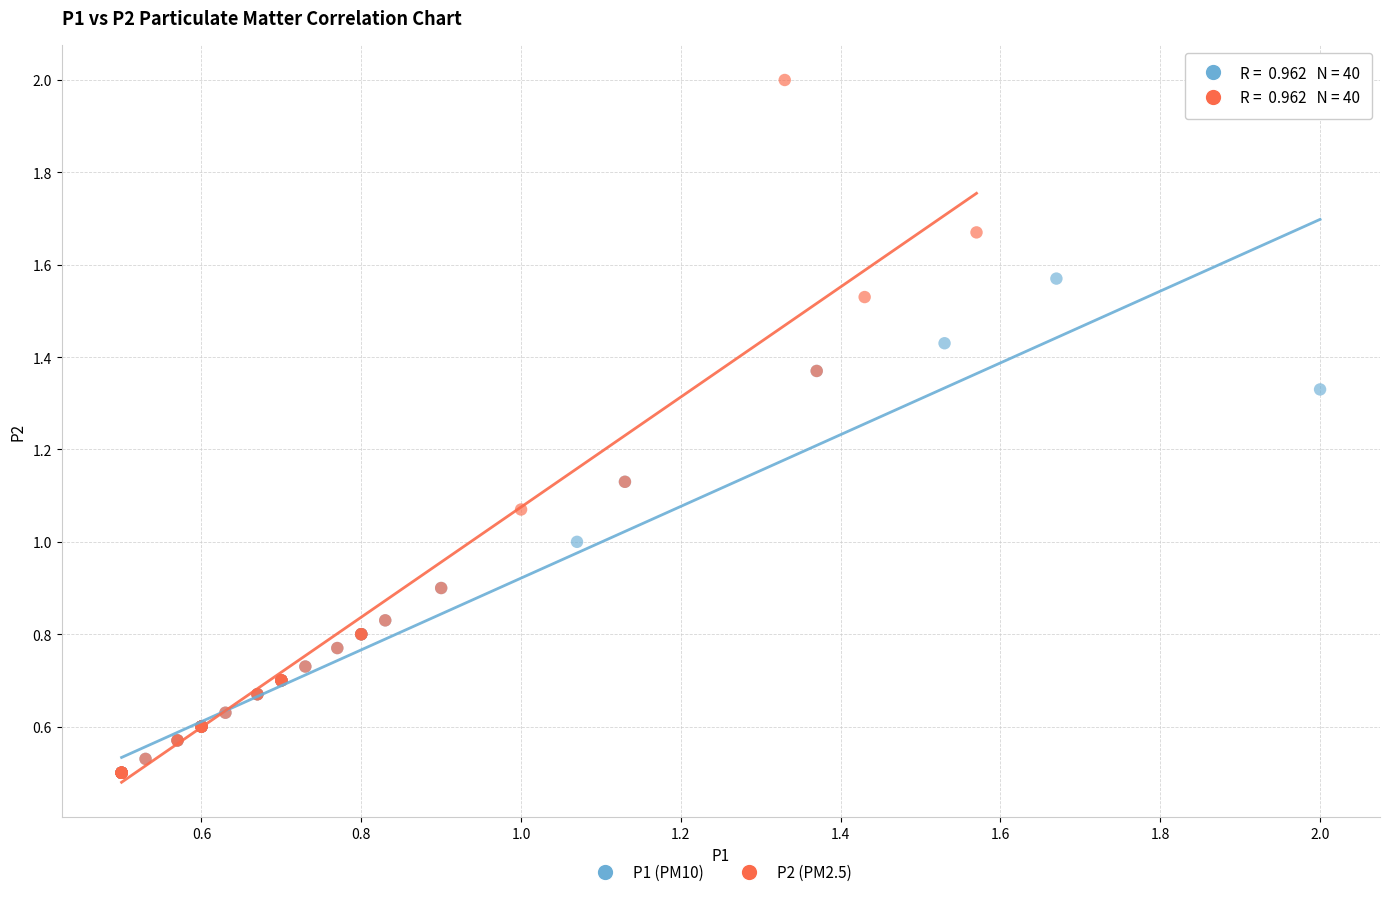

Which series contains the highest Y value?

P2 (PM2.5)